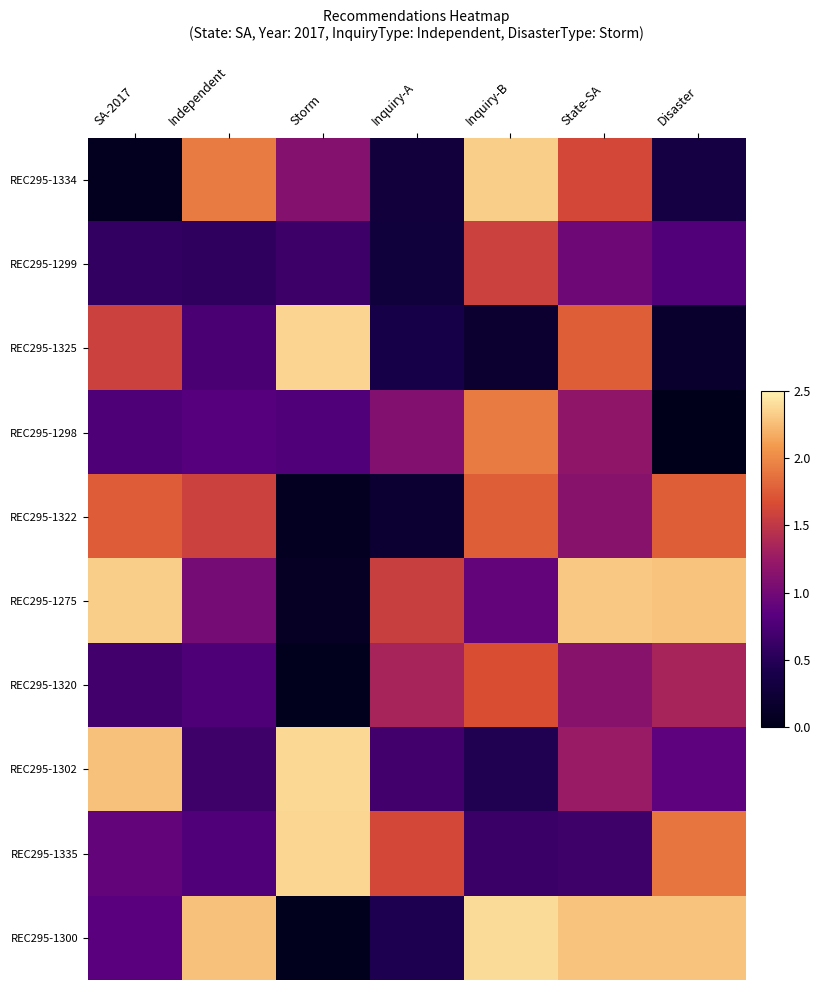

What is the greatest value displayed?

2.4